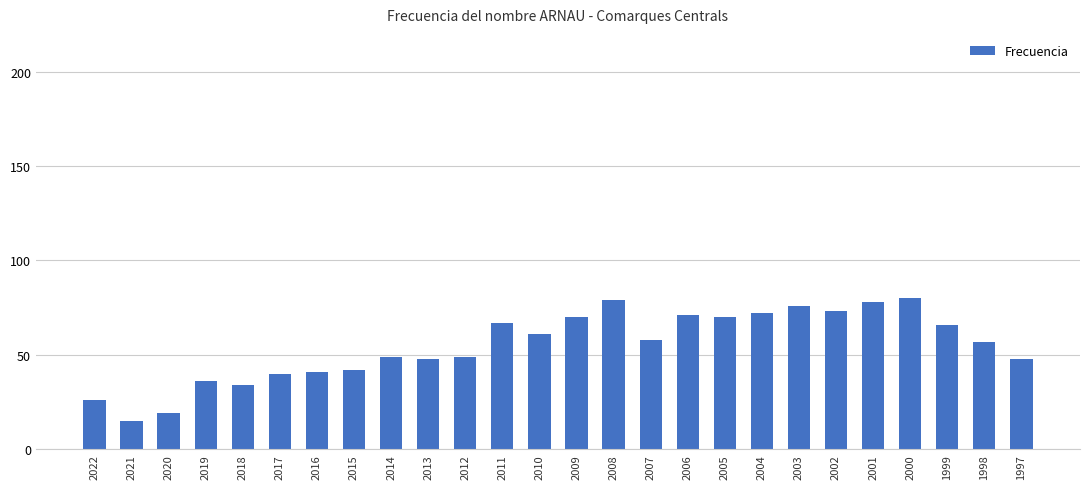

Is it true that the value at 1998 is 33?

False